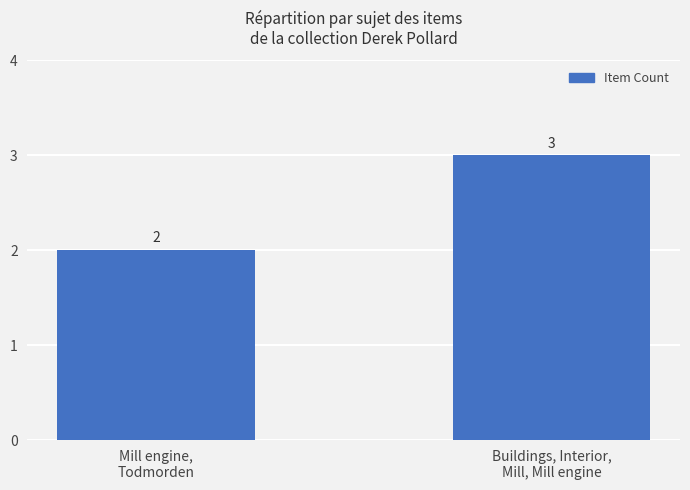

True or false: the data shows 2 at Mill engine,
Todmorden.

True